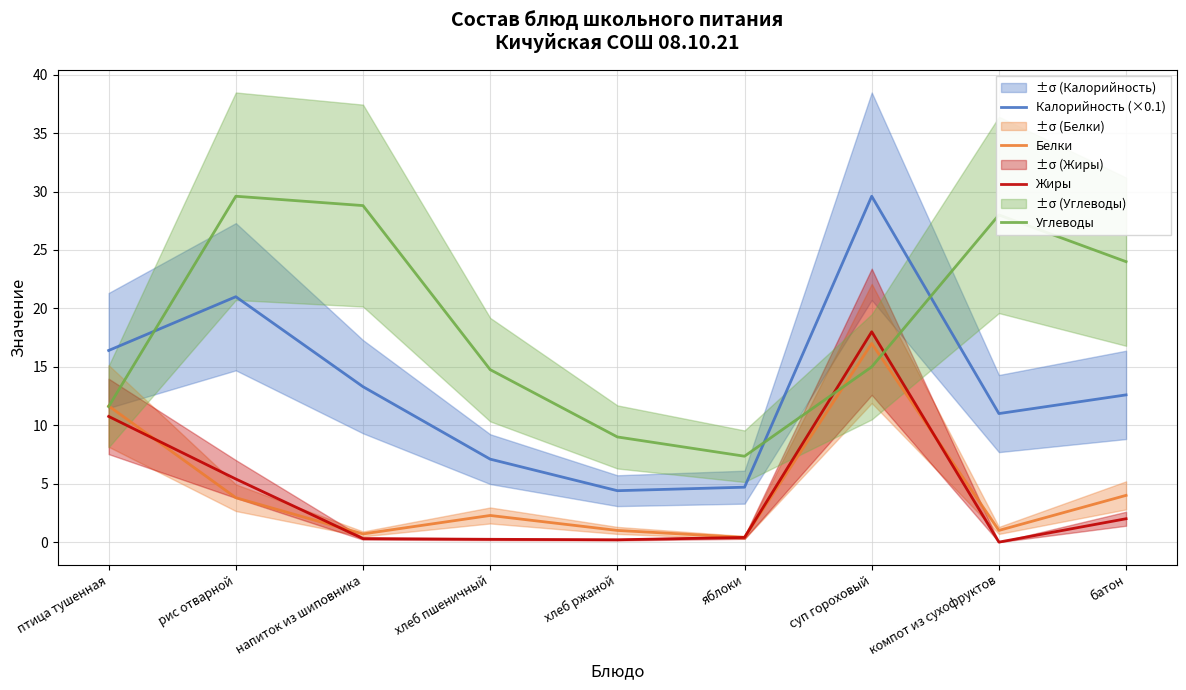

What is the average value of the Белки series?

4.6